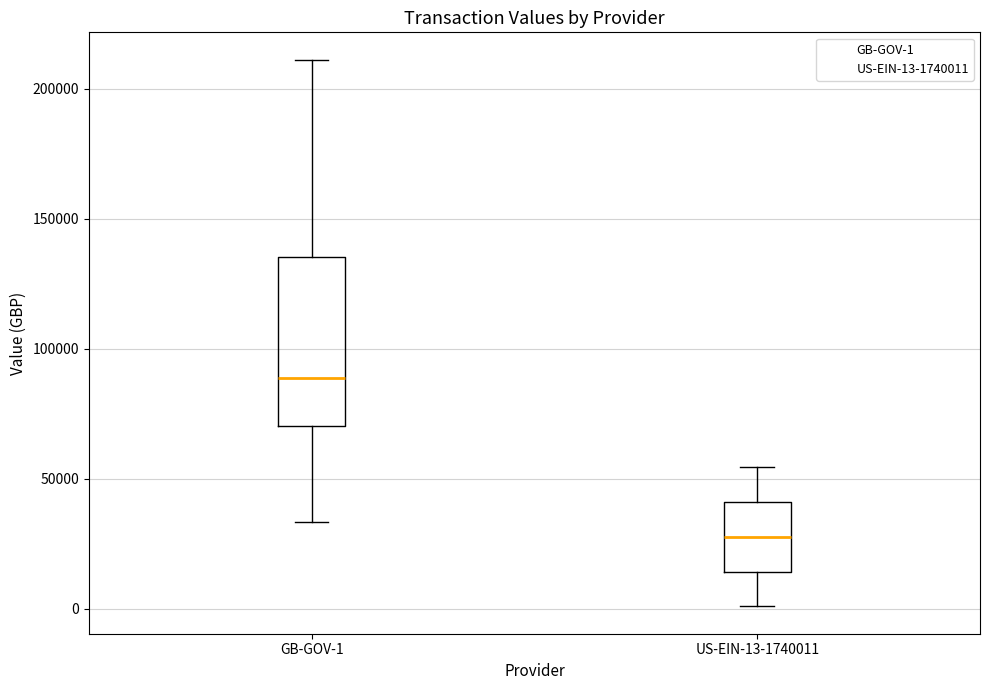

Which box's median line is the highest?

GB-GOV-1